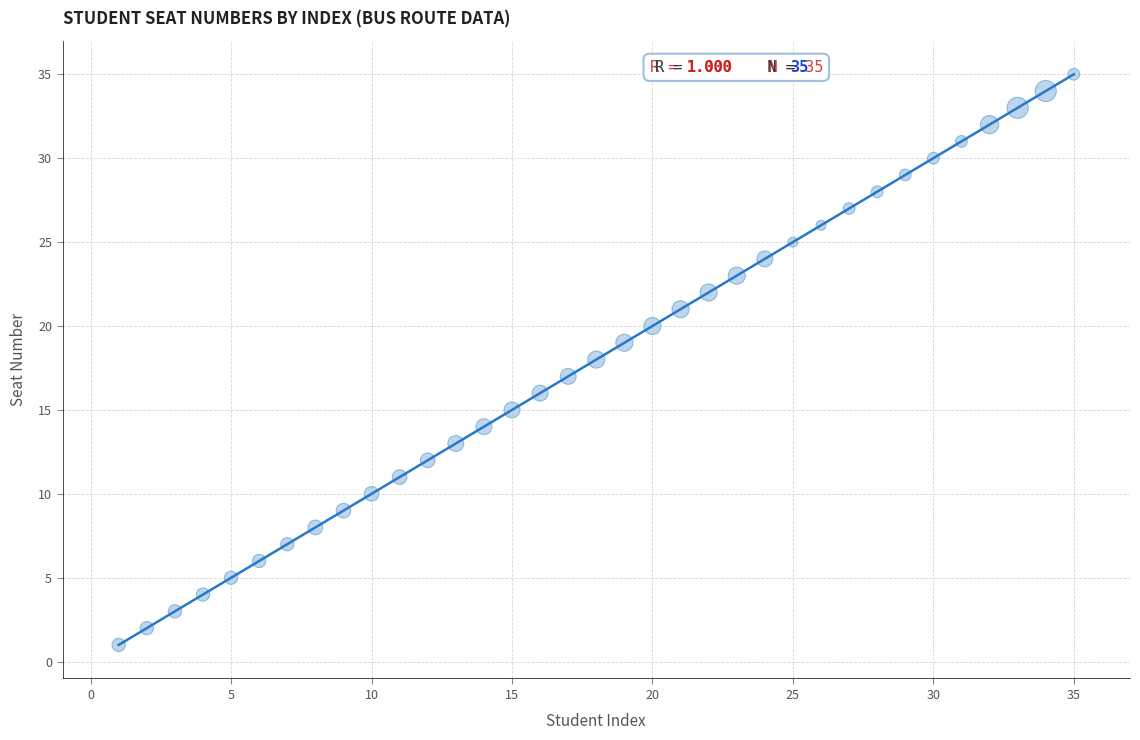

What is the range of Y values (max minus min)?

34